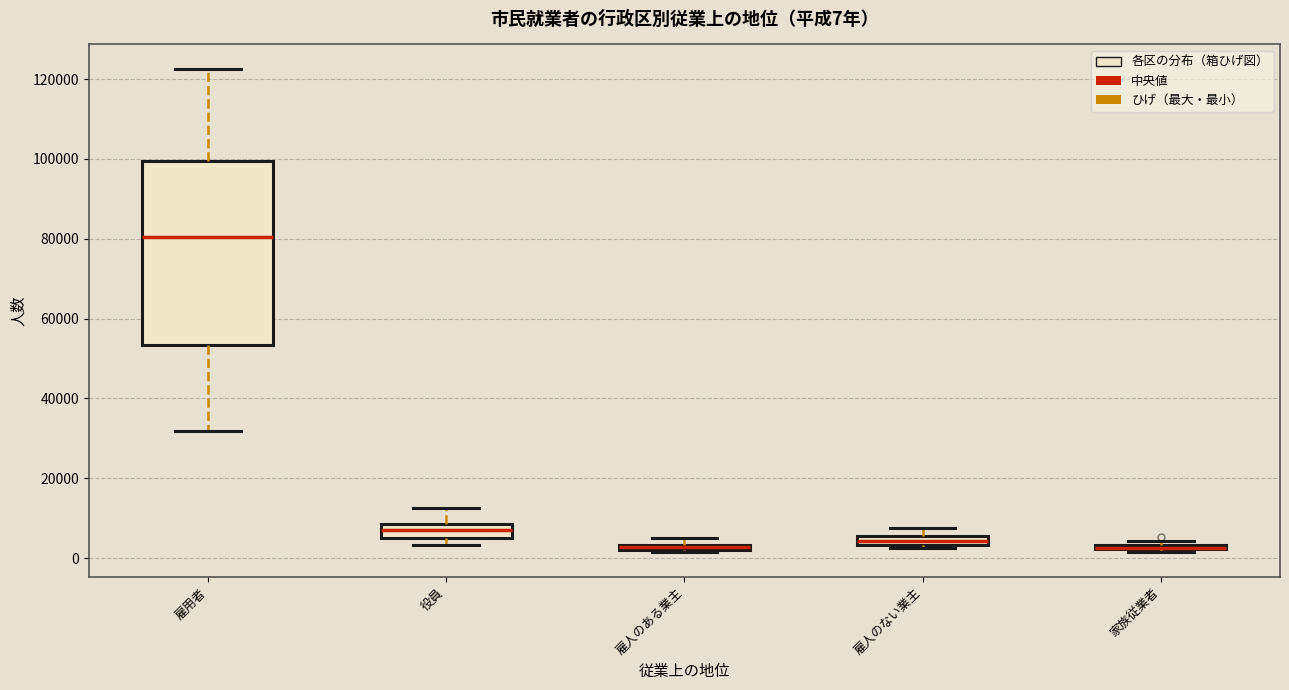

Comparing the boxes themselves (not the whiskers), which one is the tallest?

雇用者